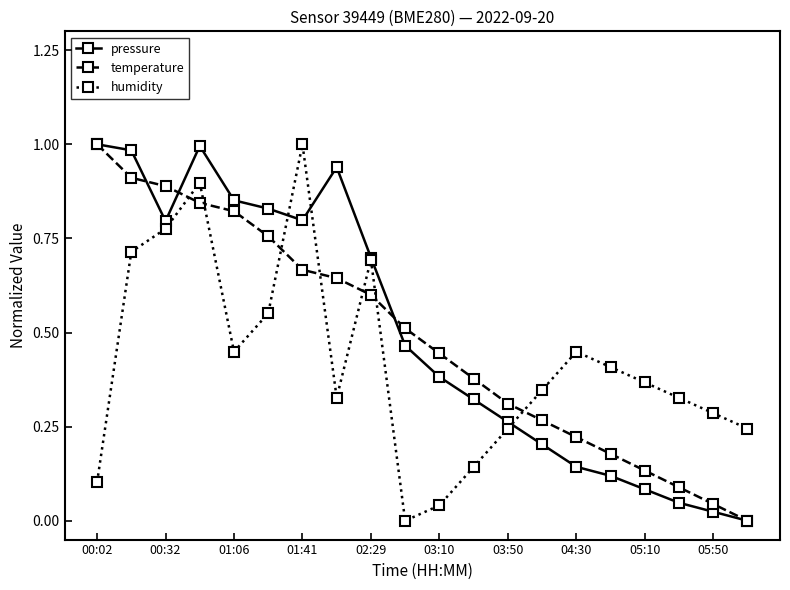

How many interior local valleys does the pressure series have?

2